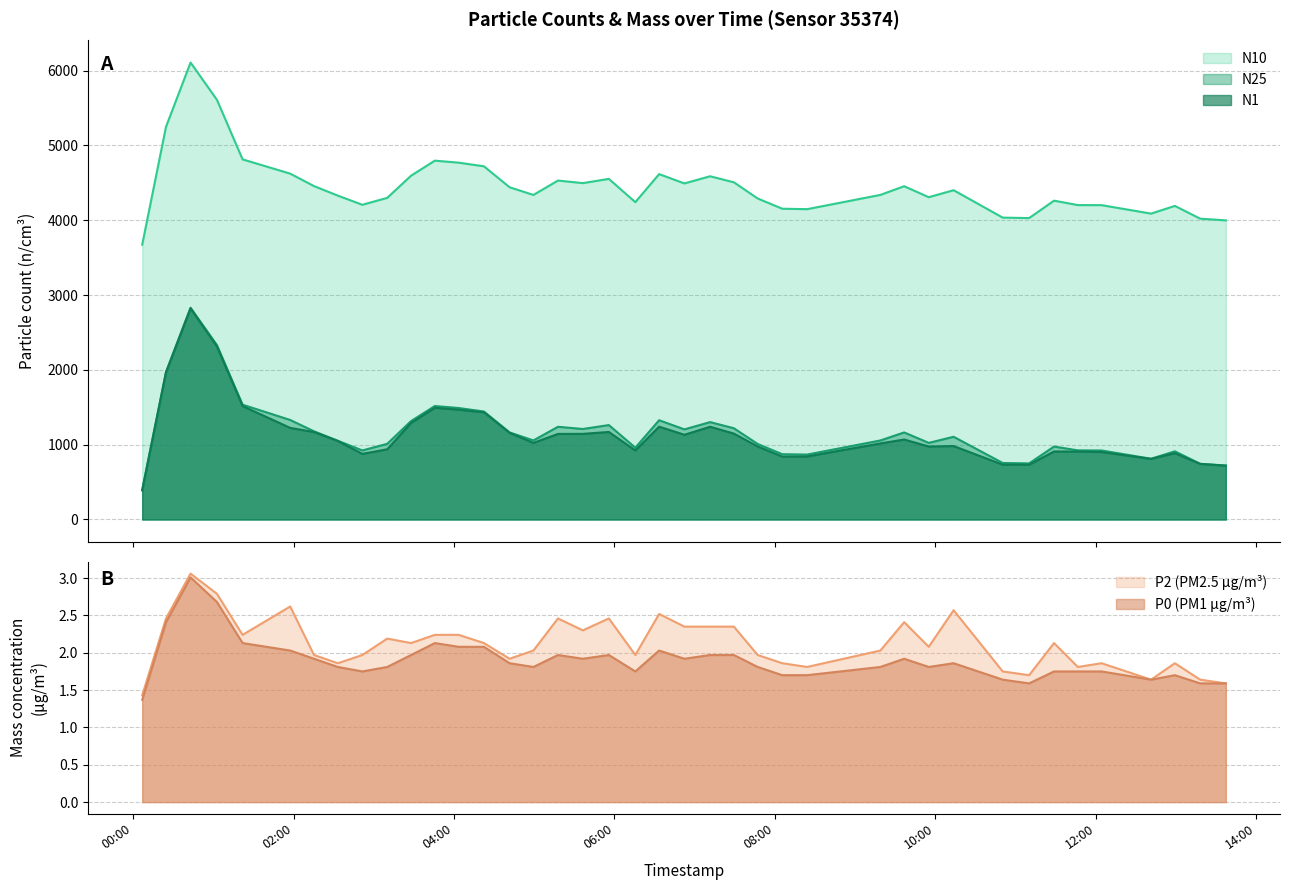

True or false: P0 and P2 intersect in this chart.

False